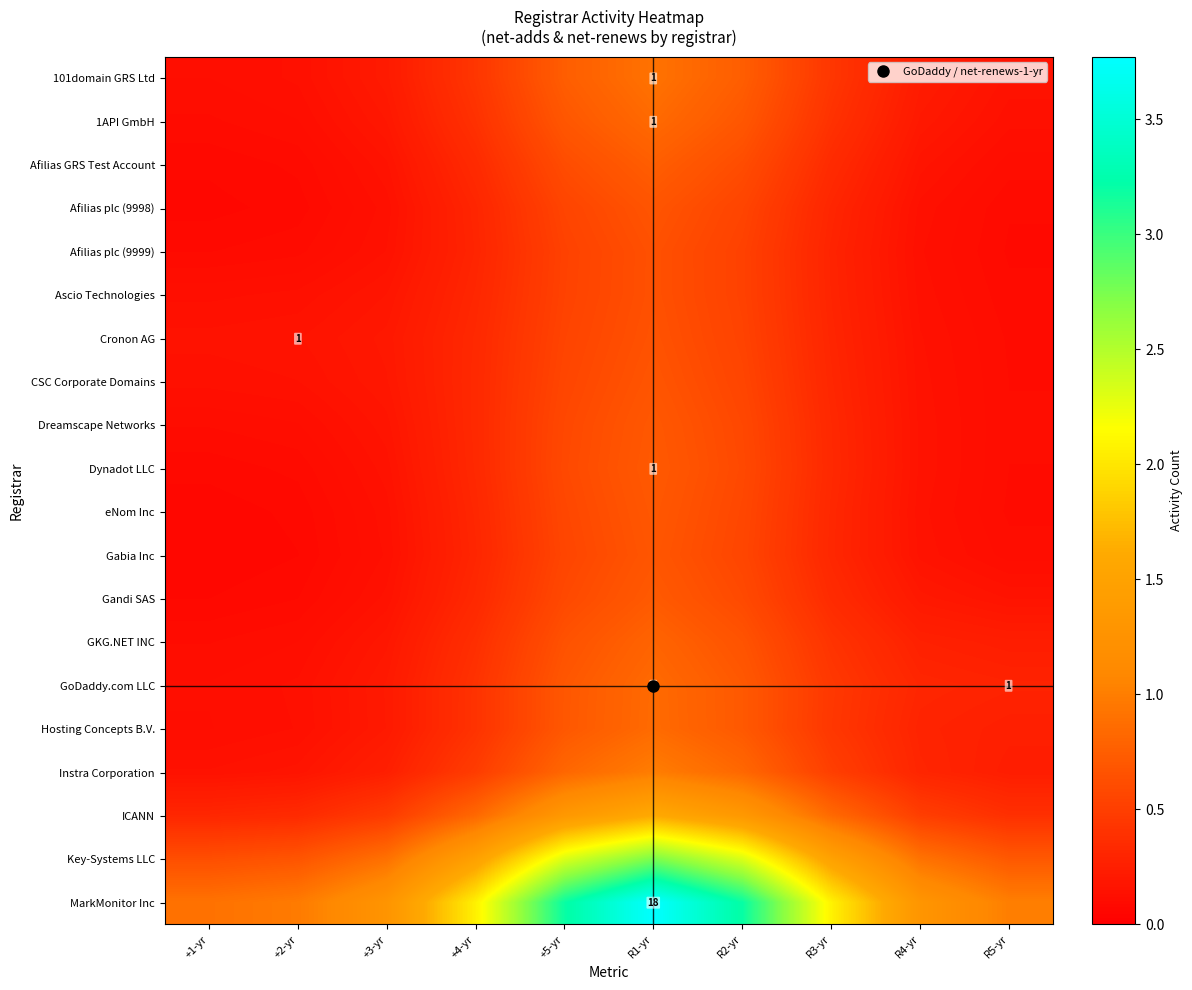

Read the Key-Systems LLC value at +4-yr.

1.5